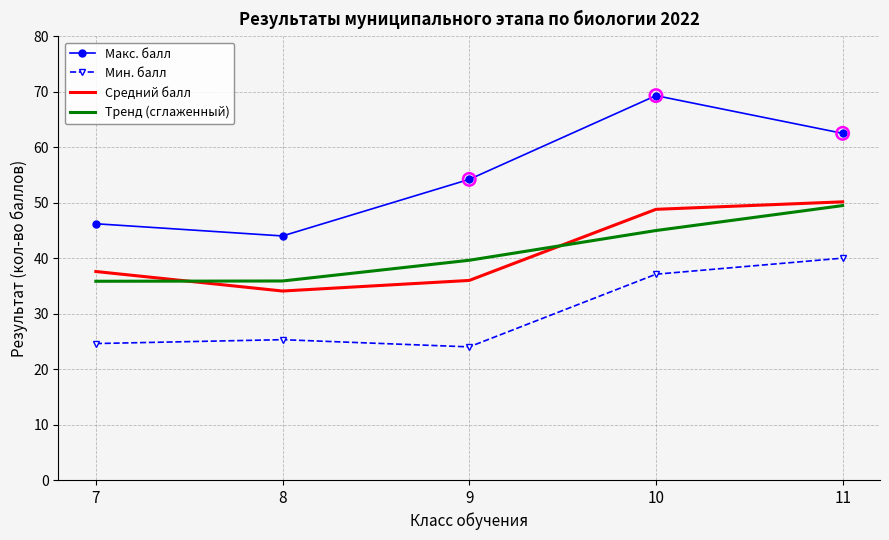

At how many categories does at least one series exceed 45?

4